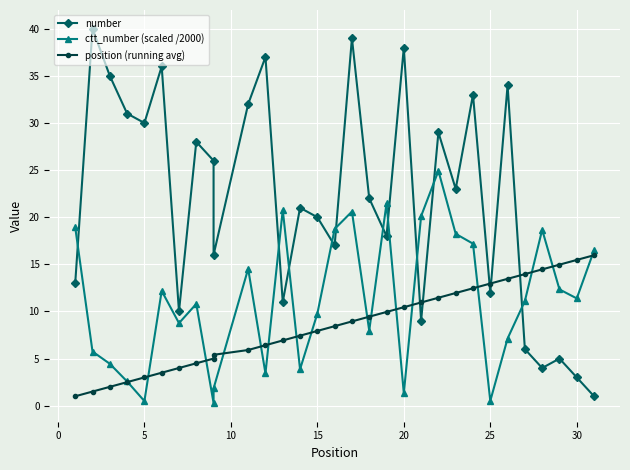

Rank the series by their maximum value, from lowest to highest.

position (running avg), ctt_number (scaled /2000), number